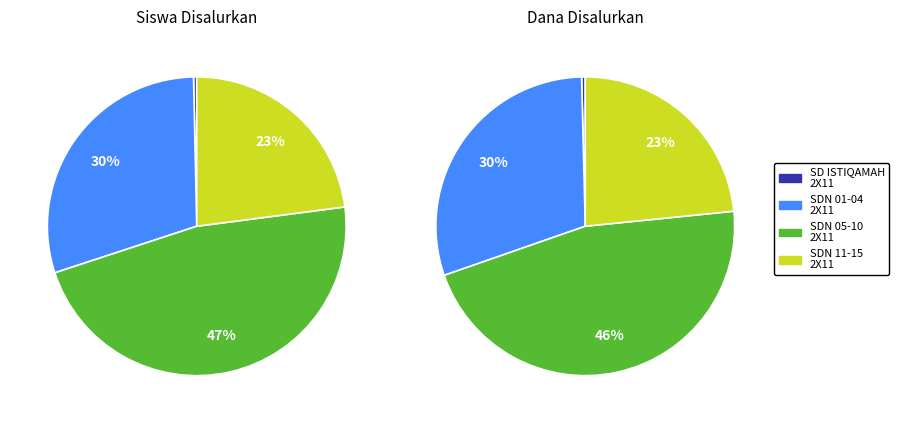

Does dana_disalurkan account for over 50% of the chart?

No